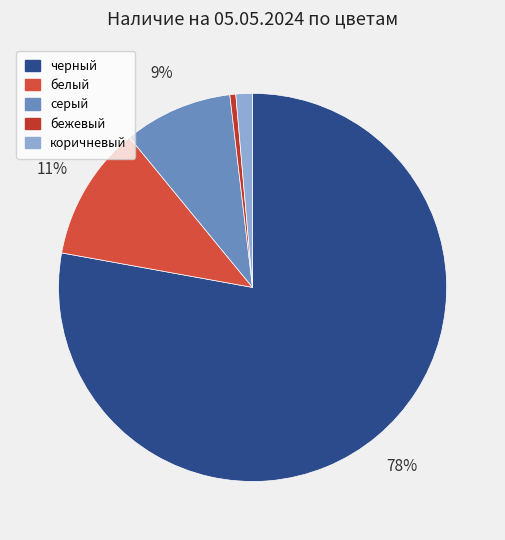

What portion of the pie excludes черный?

22.2%